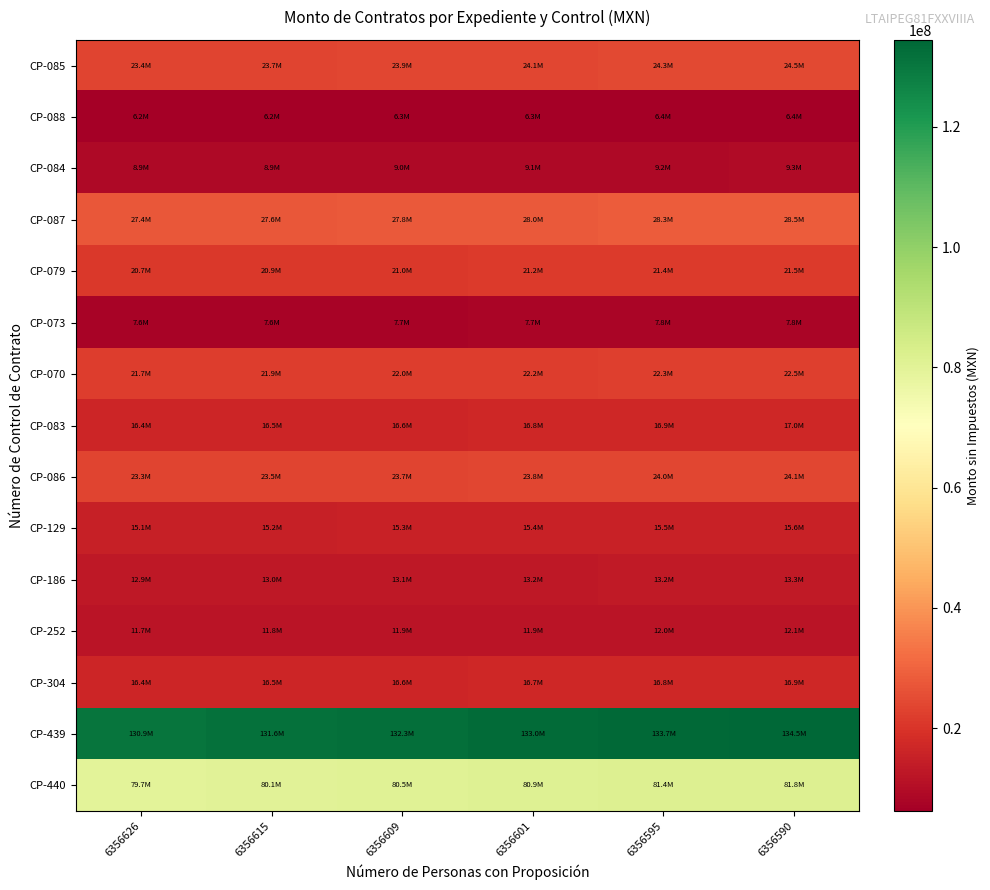

Reading right to left, transcribe all the data shown in this chart.

CP-085: 6356590=24547422.0	6356595=24324263.7	6356601=24101105.3	6356609=23877946.9	6356615=23654788.5	6356626=23431630.1
CP-088: 6356590=6447316.6	6356595=6391736.3	6356601=6336155.9	6356609=6280575.6	6356615=6224995.3	6356626=6169415.0
CP-084: 6356590=9251653.7	6356595=9175820.5	6356601=9099987.3	6356609=9024154.0	6356615=8948320.8	6356626=8872487.6
CP-087: 6356590=28489311.7	6356595=28266738.9	6356601=28044166.2	6356609=27821593.4	6356615=27599020.7	6356626=27376447.9
CP-079: 6356590=21529999.8	6356595=21369328.2	6356601=21208656.5	6356609=21047984.9	6356615=20887313.2	6356626=20726641.6
CP-073: 6356590=7837173.9	6356595=7781194.1	6356601=7725214.3	6356609=7669234.5	6356615=7613254.6	6356626=7557274.8
CP-070: 6356590=22474179.3	6356595=22320246.6	6356601=22166313.8	6356609=22012381.1	6356615=21858448.4	6356626=21704515.6
CP-083: 6356590=16985172.6	6356595=16873428.0	6356601=16761683.4	6356609=16649938.9	6356615=16538194.3	6356626=16426449.8
CP-086: 6356590=24110117.8	6356595=23957522.1	6356601=23804926.5	6356609=23652330.8	6356615=23499735.1	6356626=23347139.4
CP-129: 6356590=15565844.7	6356595=15470931.0	6356601=15376017.3	6356609=15281103.6	6356615=15186190.0	6356626=15091276.3
CP-186: 6356590=13314567.6	6356595=13236246.6	6356601=13157925.6	6356609=13079604.7	6356615=13001283.7	6356626=12922962.7
CP-252: 6356590=12073336.7	6356595=12004738.2	6356601=11936139.7	6356609=11867541.2	6356615=11798942.7	6356626=11730344.2
CP-304: 6356590=16913768.5	6356595=16820835.8	6356601=16727903.0	6356609=16634970.2	6356615=16542037.4	6356626=16449104.6
CP-439: 6356590=134457009.2	6356595=133741812.4	6356601=133026615.5	6356609=132311418.7	6356615=131596221.8	6356626=130881024.9
CP-440: 6356590=81784313.4	6356595=81362744.8	6356601=80941176.2	6356609=80519607.6	6356615=80098038.9	6356626=79676470.3